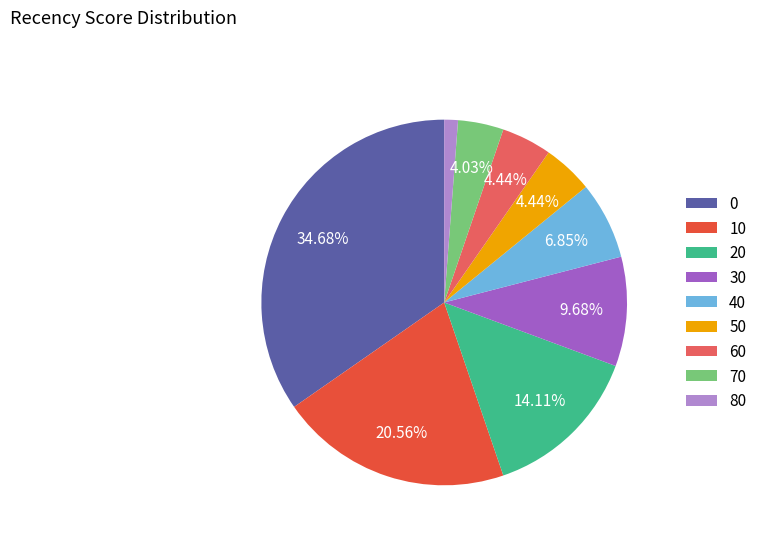

How many slices are in this pie chart?

9